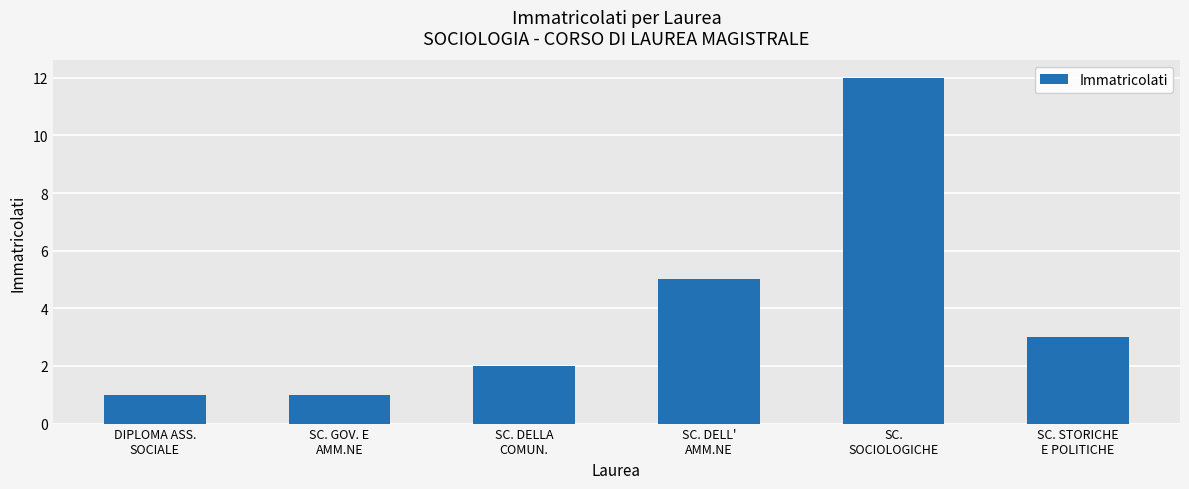

How many data points are less than 3?

3